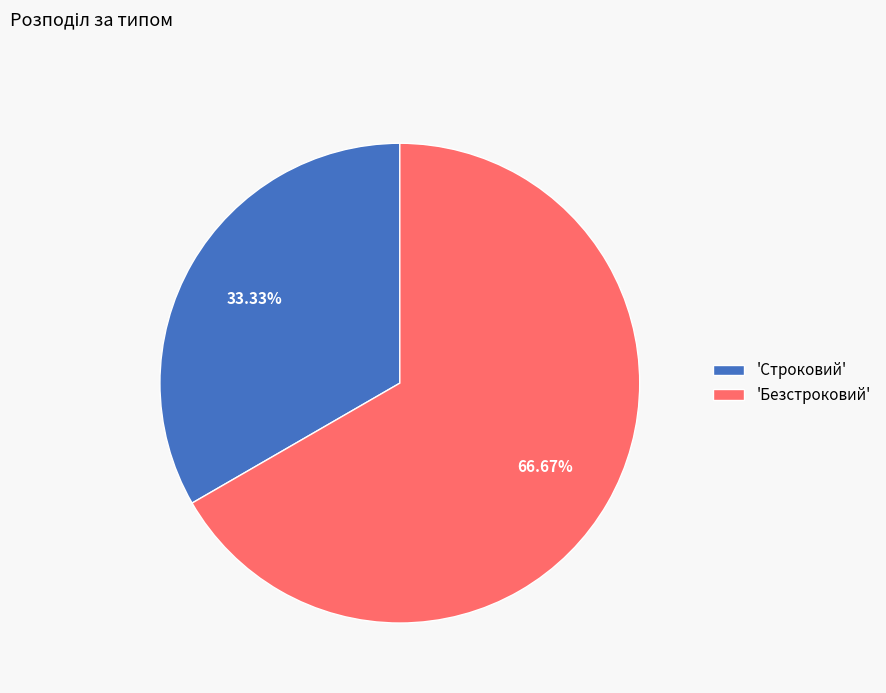

Combined, do 'Строковий' and 'Безстроковий' account for over 50%?

Yes